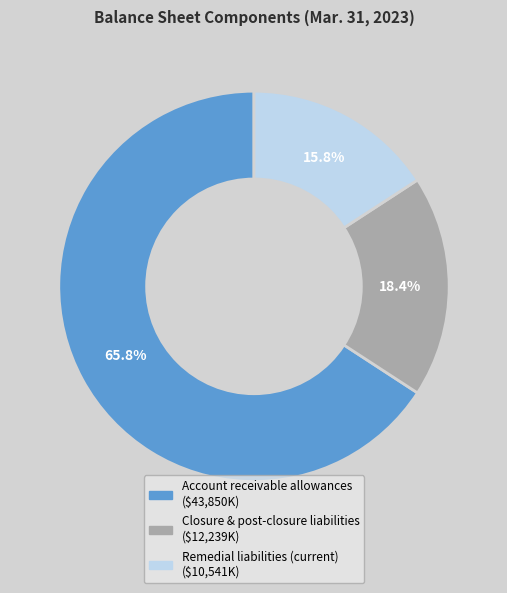

Do Closure & post-closure liabilities and Remedial liabilities (current) together represent more than half of the pie?

No